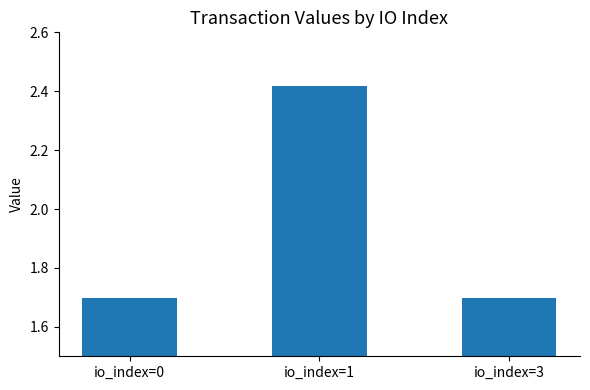

How many values are between 1 and 2?

2